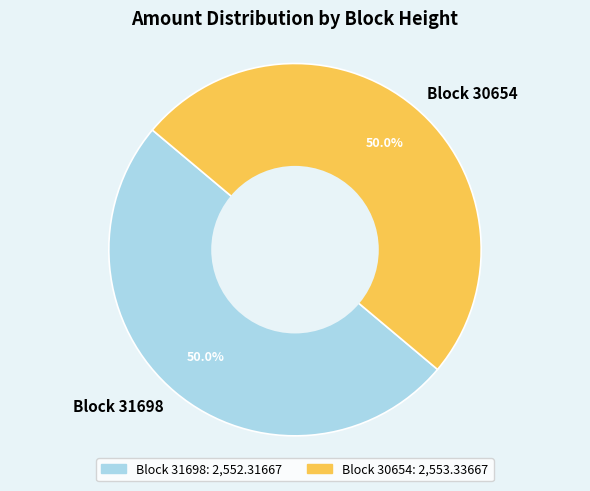

What is the total percentage of Block 31698 and Block 30654?

100.0%